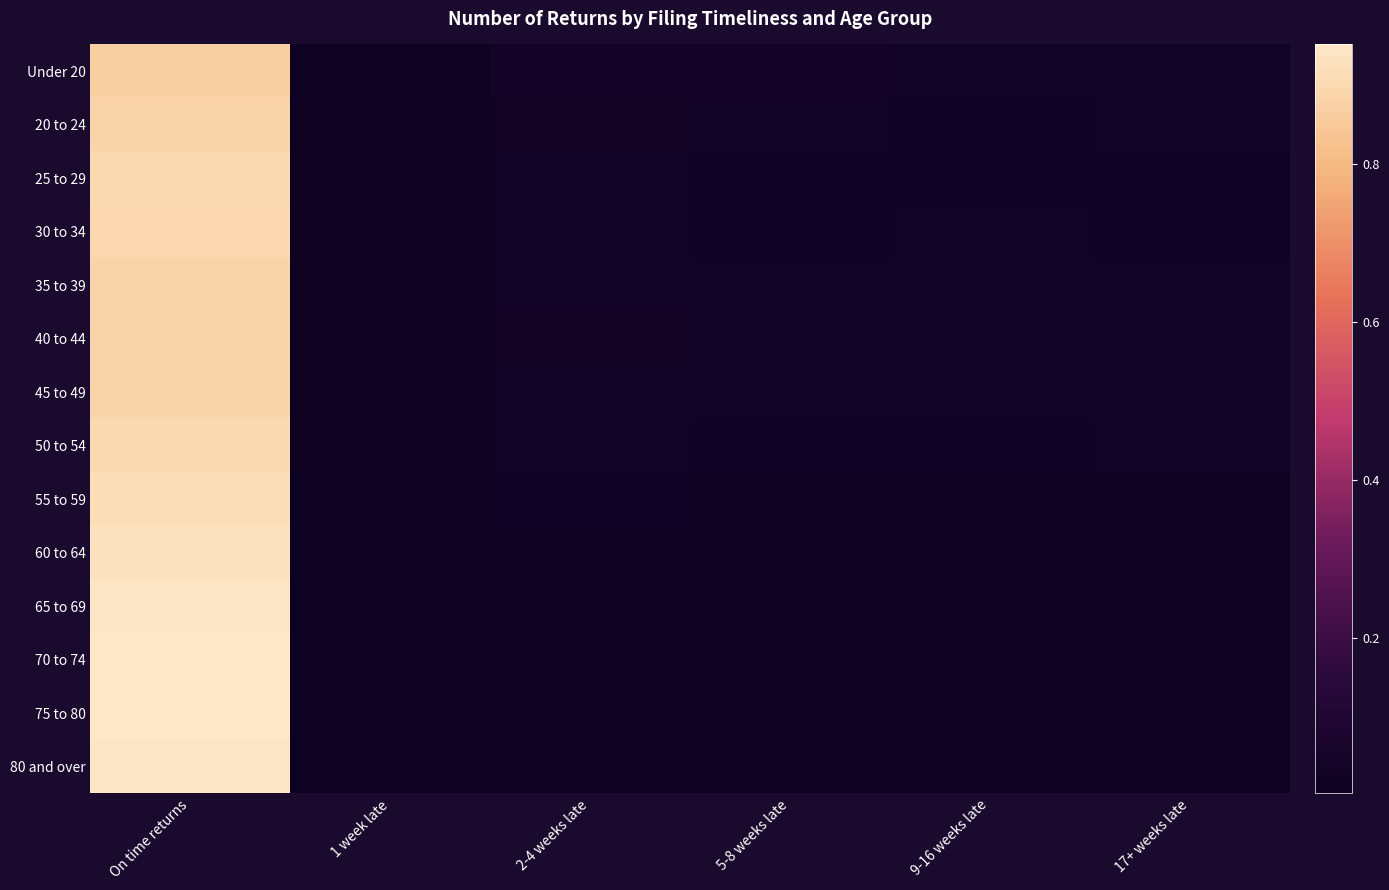

At which category is the sum across all series the highest?

On time returns